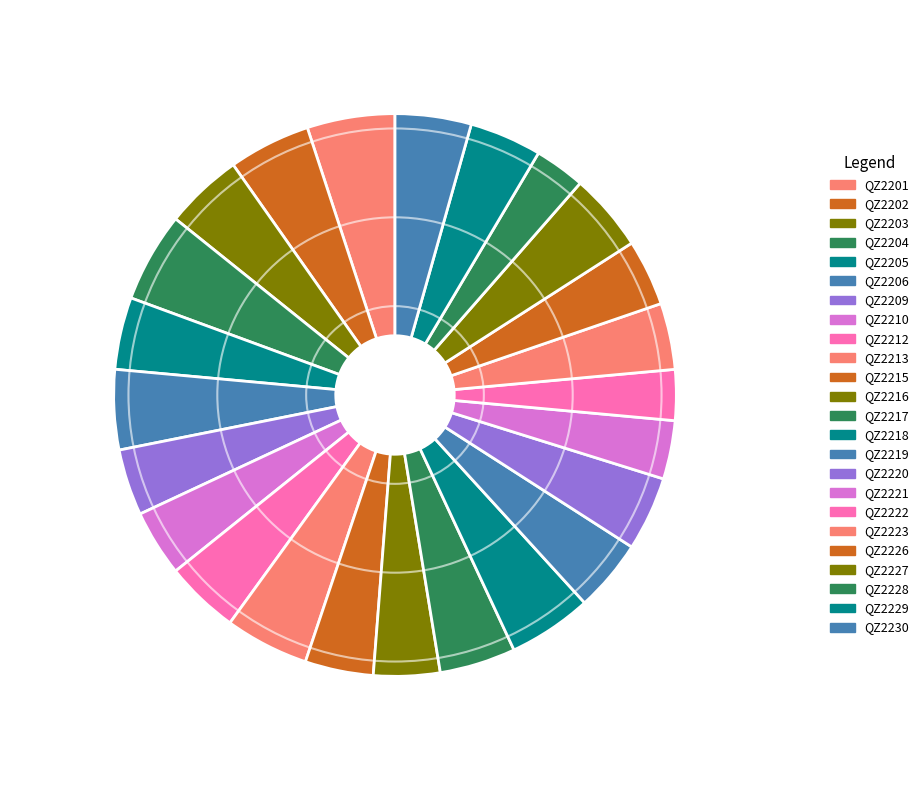

Does any single category account for the majority?

No